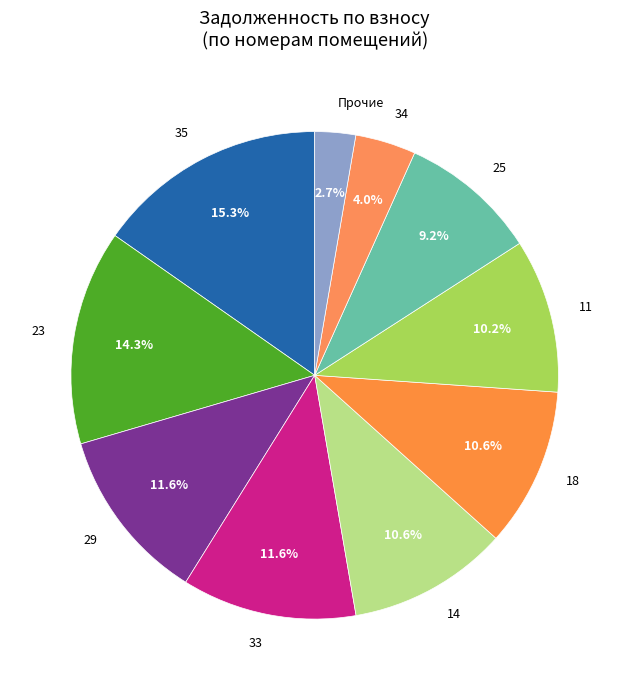

What is the smallest slice in the pie chart?

Прочие